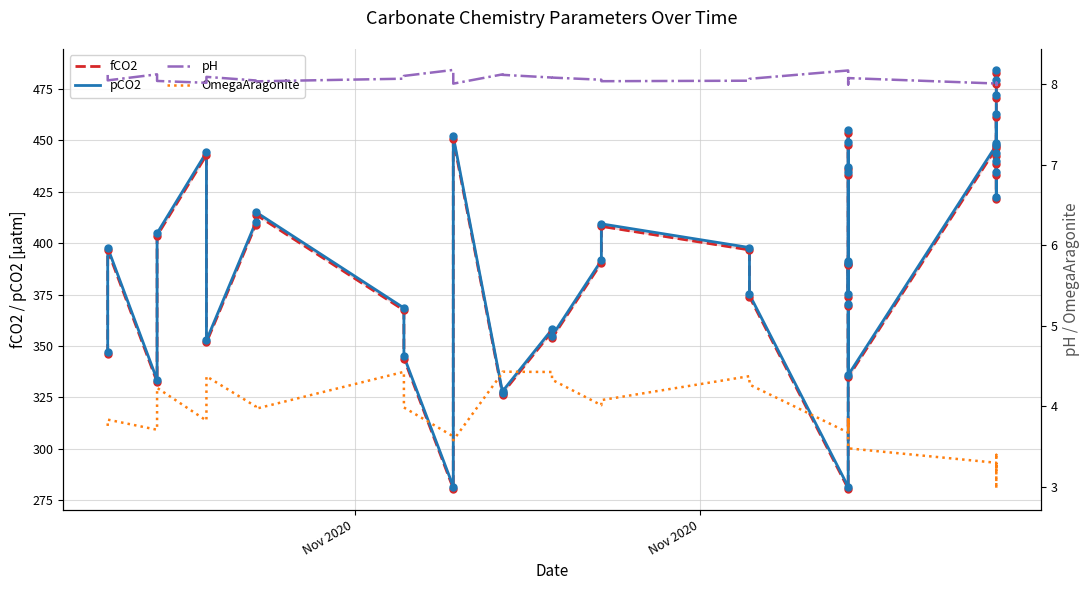

Which series has the widest spread of Y values?

pCO2